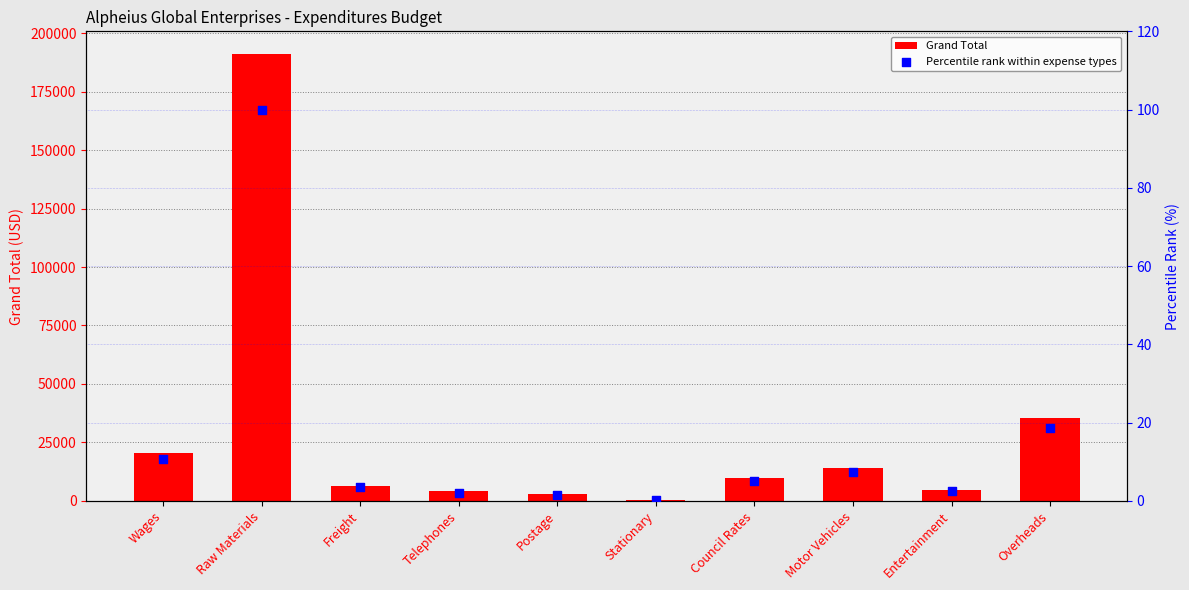

What is the total value across all series at Stationary?

467.2